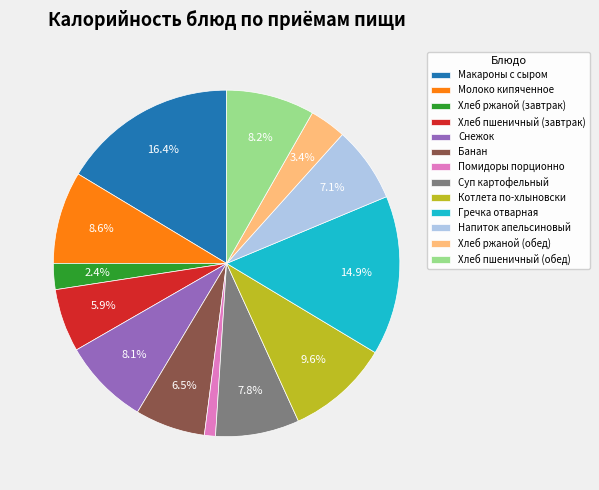

What is the smallest slice in the pie chart?

Помидоры порционно